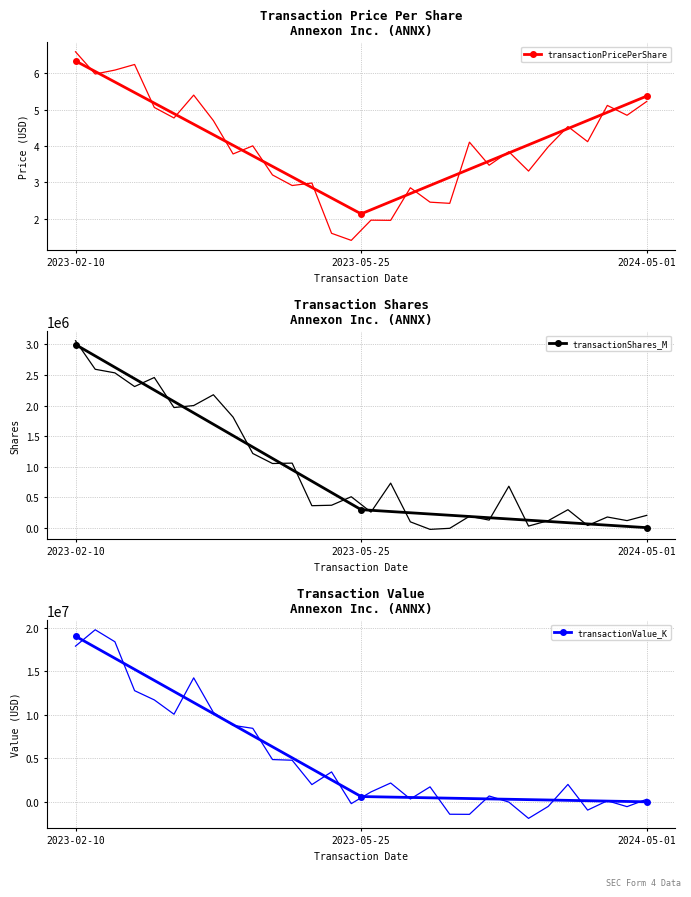

Which series has the widest spread of values?

transactionValue_K